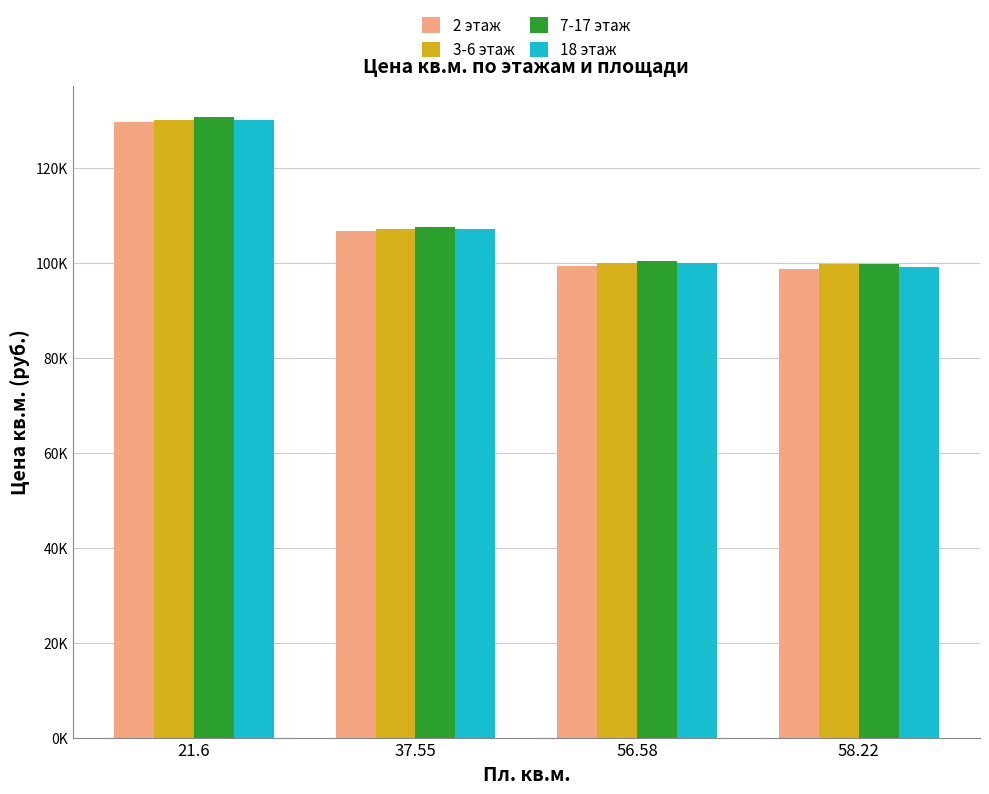

Does the chart contain any negative values?

No